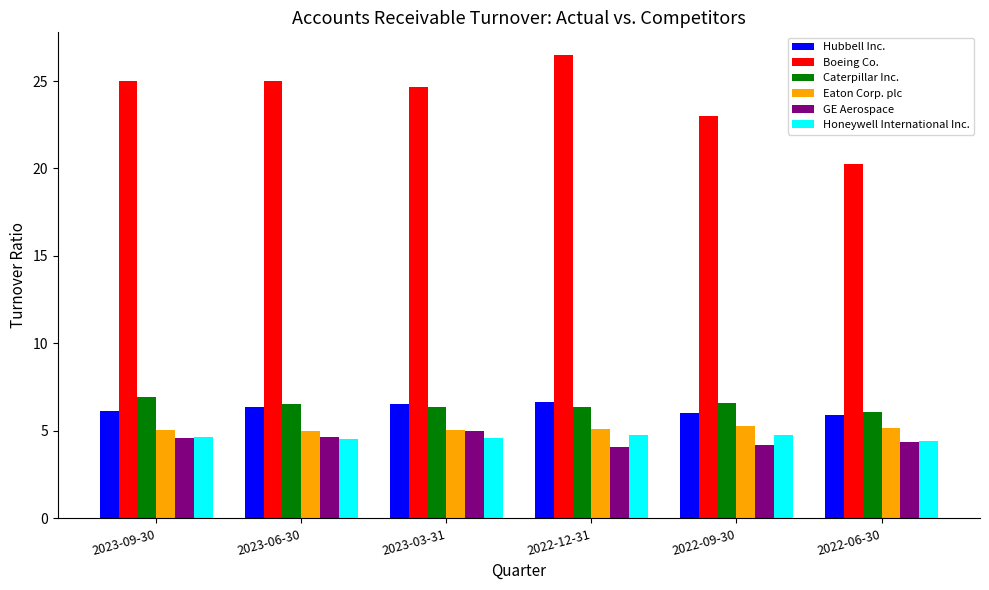

Which series has the largest range (max minus min)?

Boeing Co.